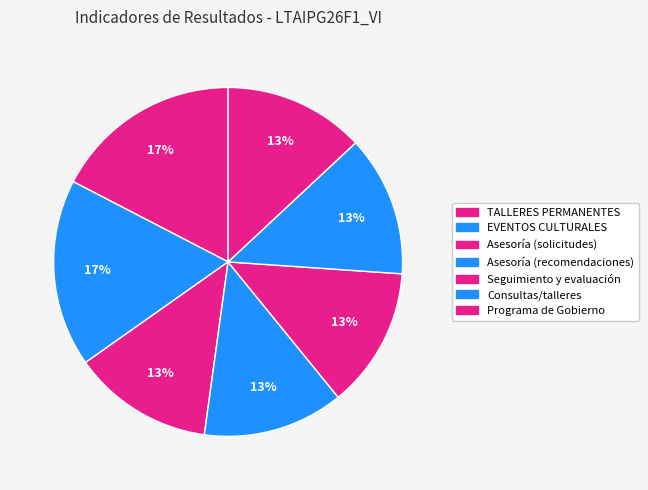

To the nearest percent, what is the difference between the largest and smallest slice percentages?

4%